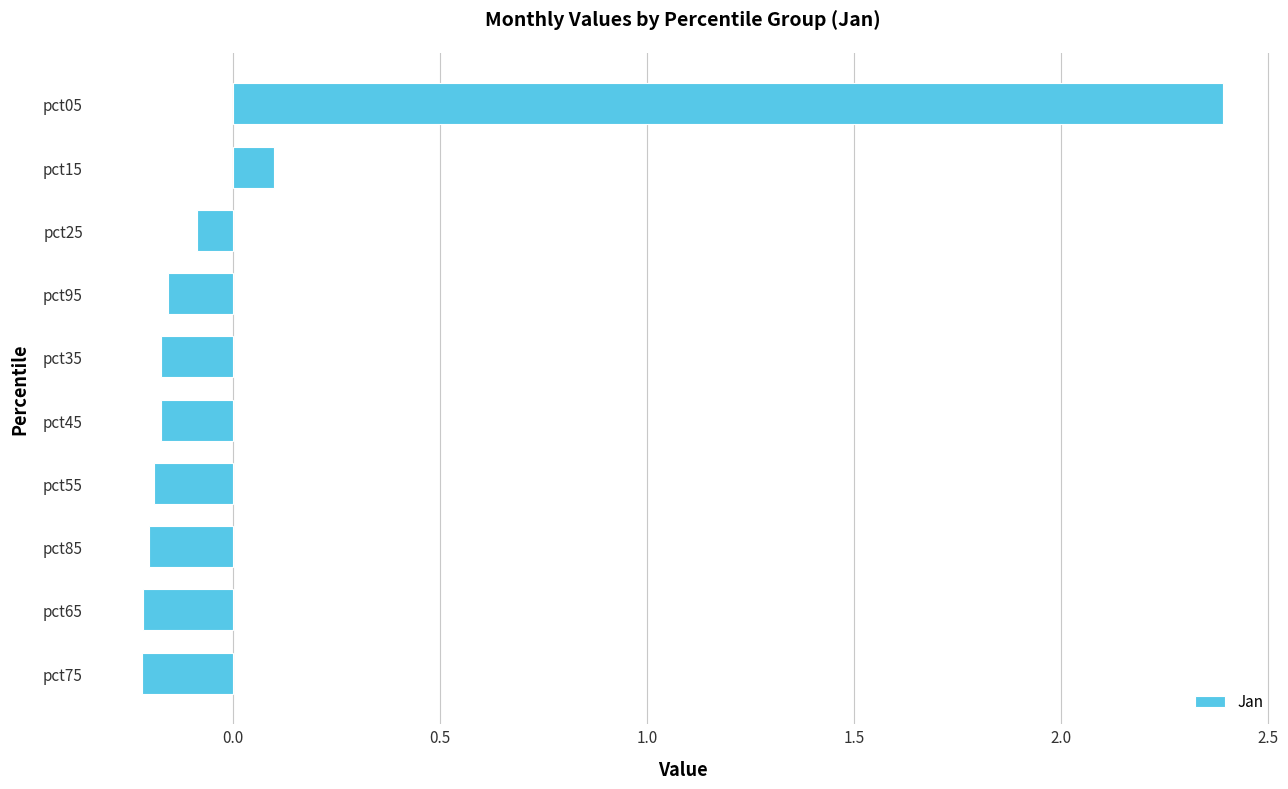

The value at pct55 is -0.2. True or false?

True